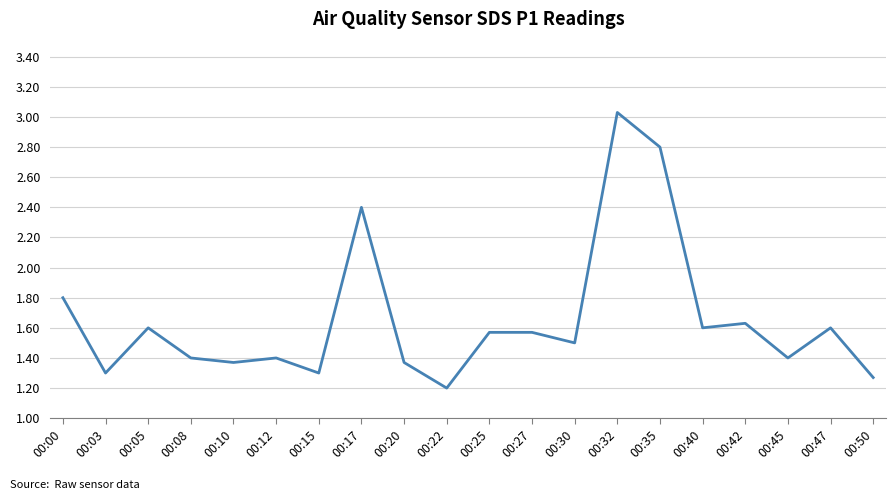

What is the smallest value displayed?

1.2